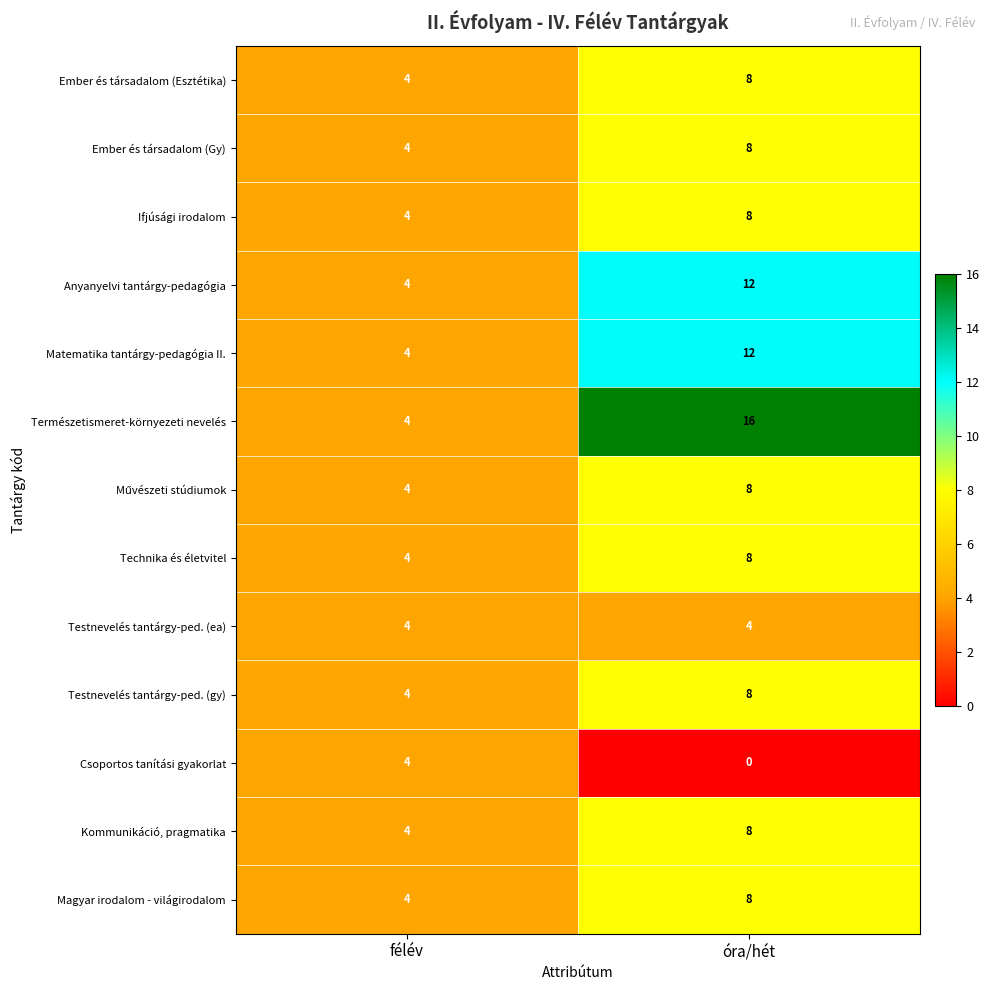

Which series has the widest spread of values?

Természetismeret-környezeti nevelés